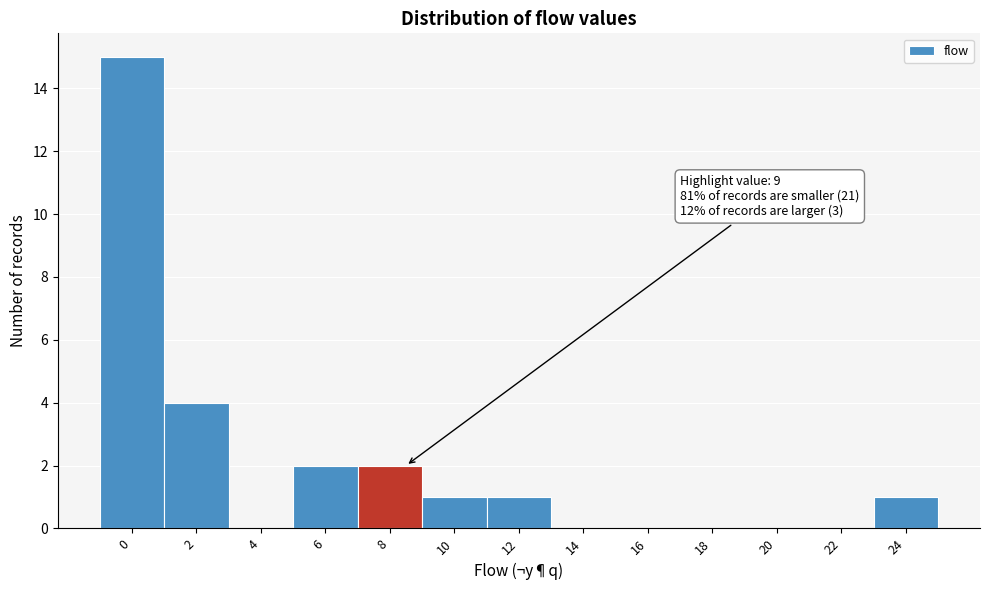

Reading left to right, list all the values displayed in this chart.

0=15	2=4	4=0	6=2	8=2	10=1	12=1	14=0	16=0	18=0	20=0	22=0	24=1